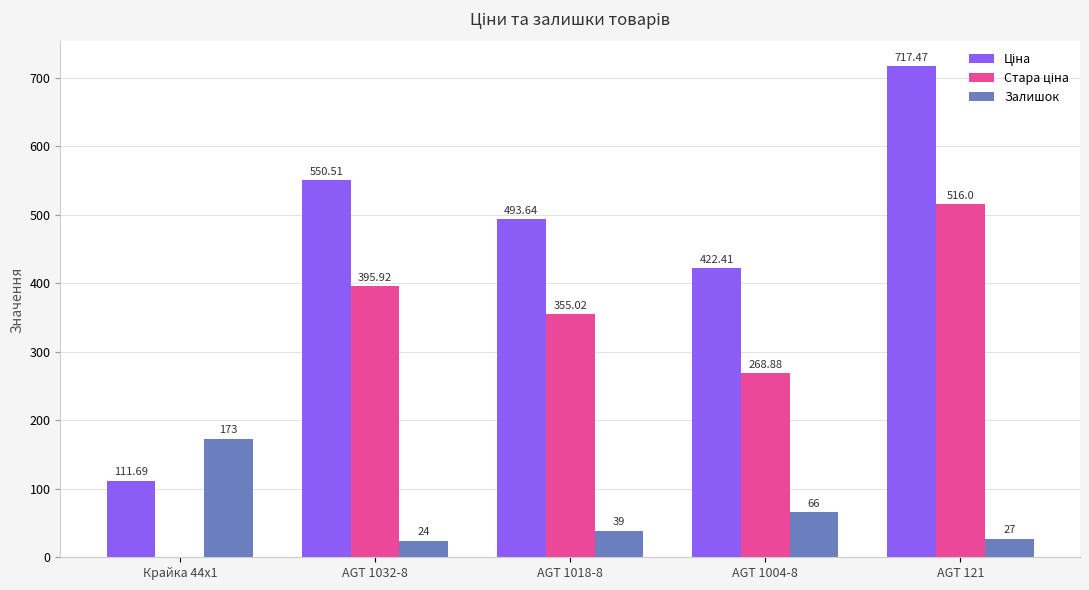

What is the total value across all series at AGT 1032-8?

970.4